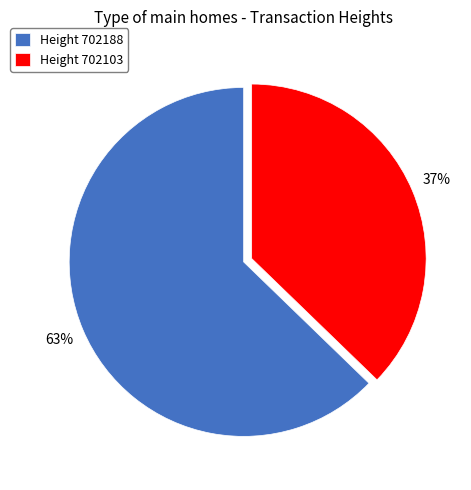

To the nearest percent, what is the difference between the largest and smallest slice percentages?

26%